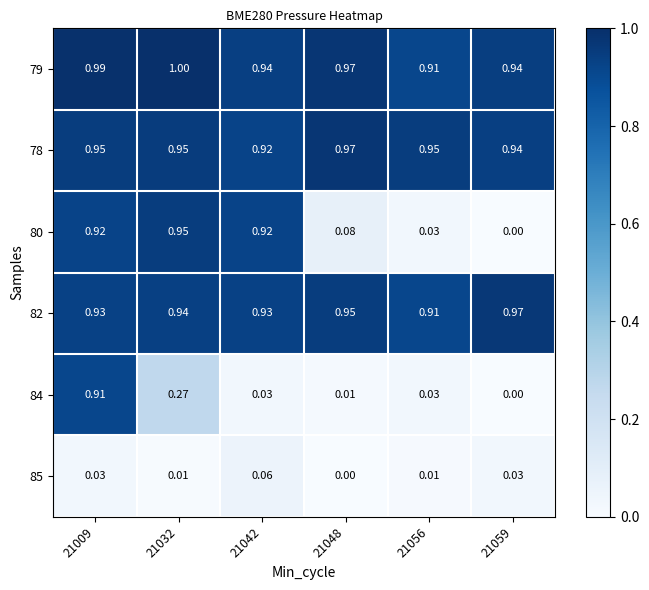

Reading right to left, list all the values displayed in this chart.

79: 21059=0.9	21056=0.9	21048=1.0	21042=0.9	21032=1.0	21009=1.0
78: 21059=0.9	21056=0.9	21048=1.0	21042=0.9	21032=0.9	21009=0.9
80: 21059=0.0	21056=0.0	21048=0.1	21042=0.9	21032=0.9	21009=0.9
82: 21059=1.0	21056=0.9	21048=0.9	21042=0.9	21032=0.9	21009=0.9
84: 21059=0.0	21056=0.0	21048=0.0	21042=0.0	21032=0.3	21009=0.9
85: 21059=0.0	21056=0.0	21048=0.0	21042=0.1	21032=0.0	21009=0.0